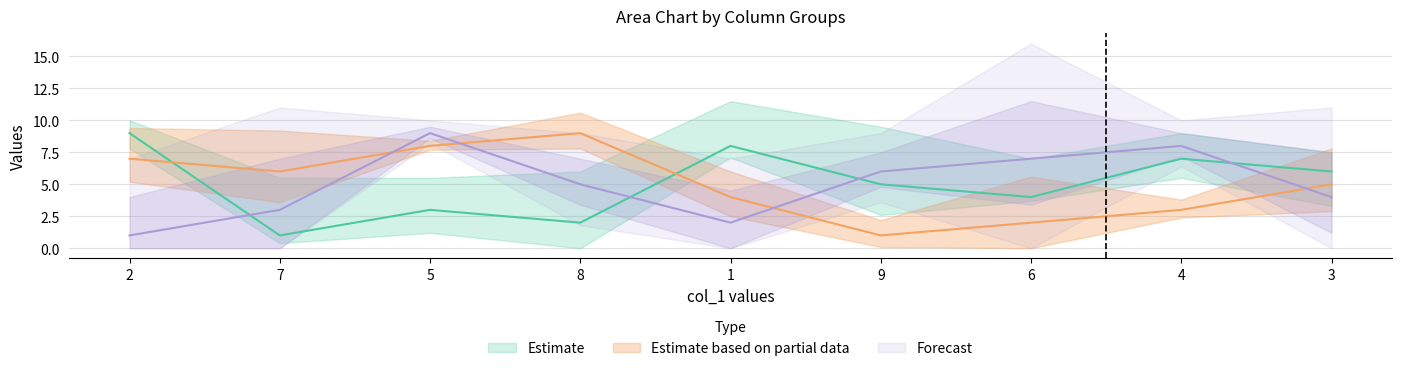

Where is the first local minimum for col_4?

7